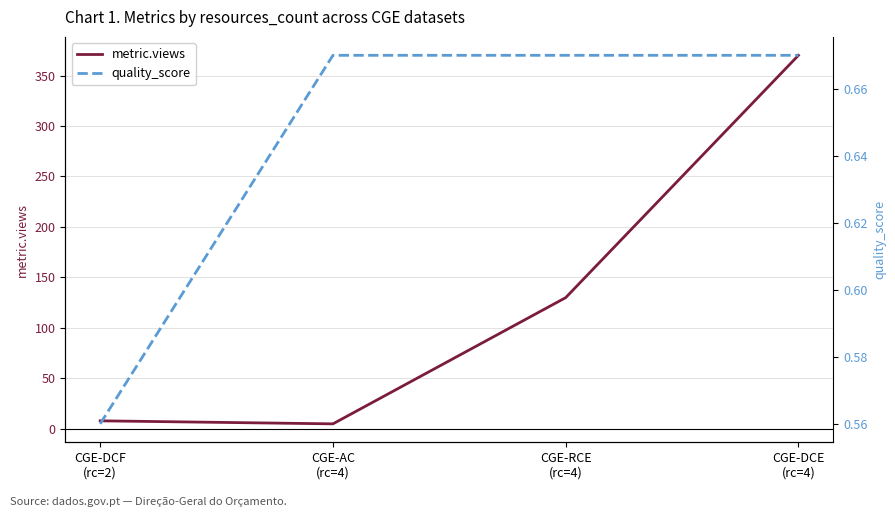

Rank the series by their average value, from lowest to highest.

quality_score, metric.views